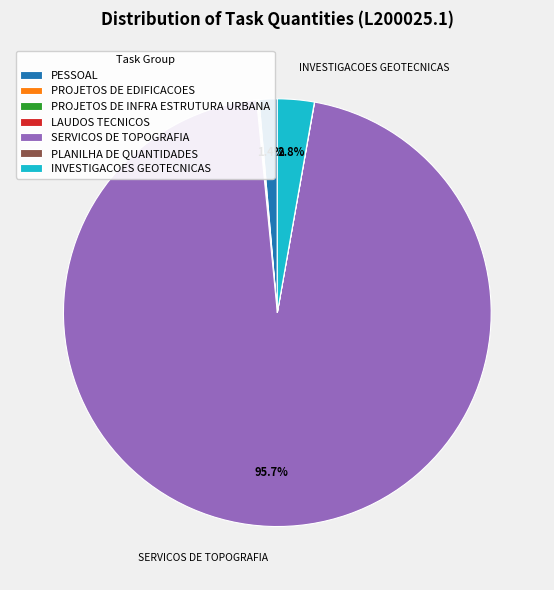

What is the majority slice?

SERVICOS DE TOPOGRAFIA